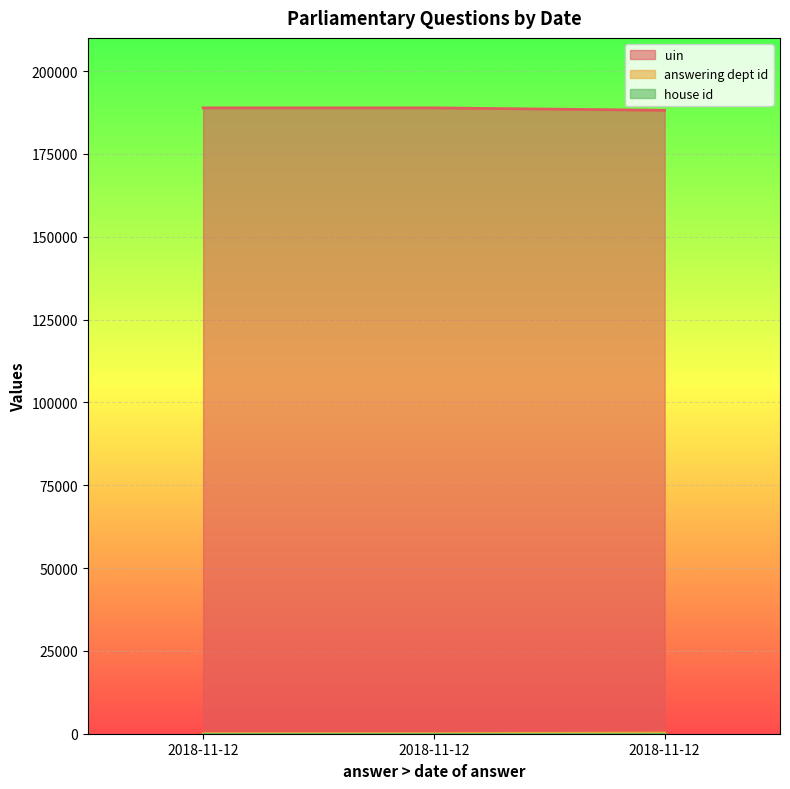

Which series changed the most between 2018-11-12 and 2018-11-12?

uin